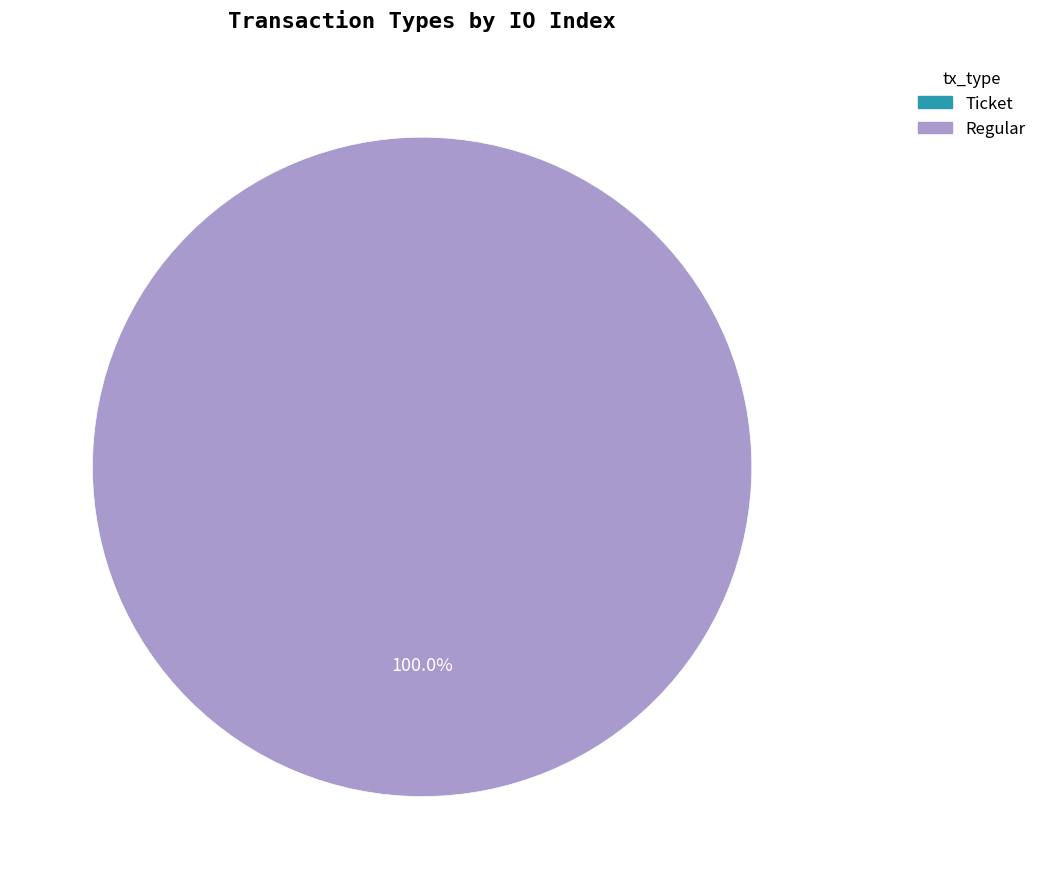

How many slices are in this pie chart?

2